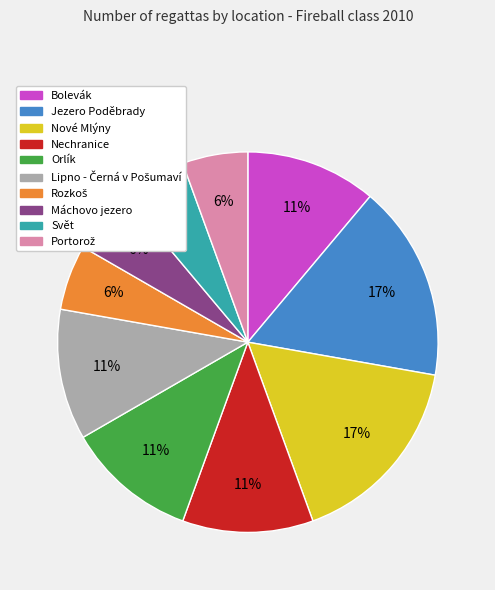

Is Svět the majority of the pie?

No